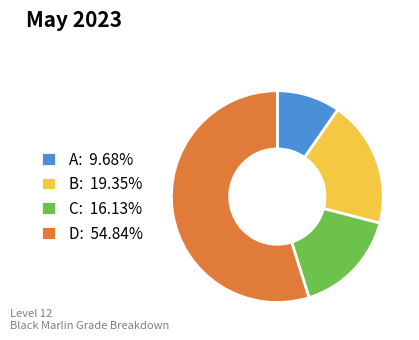

Does any single category account for the majority?

Yes